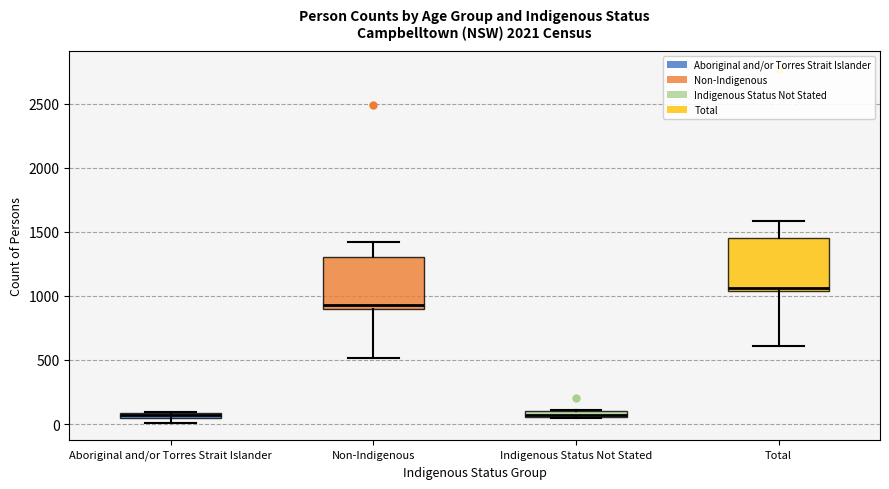

Where is the upper edge of the box for Total on the y-axis? The values are not printed on the chart, so give them approximately, as read against the axis.

1450